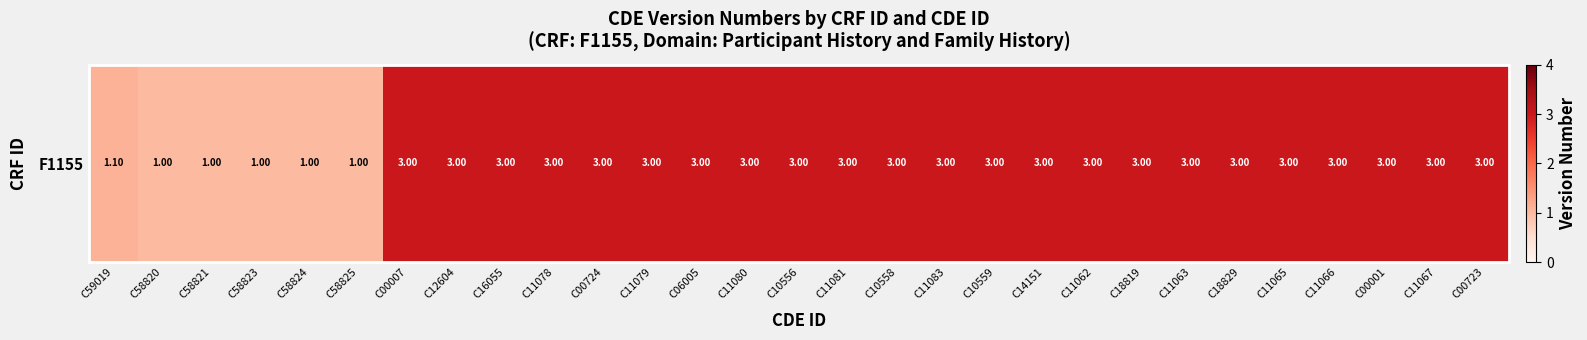

What is the greatest value displayed?

3.0